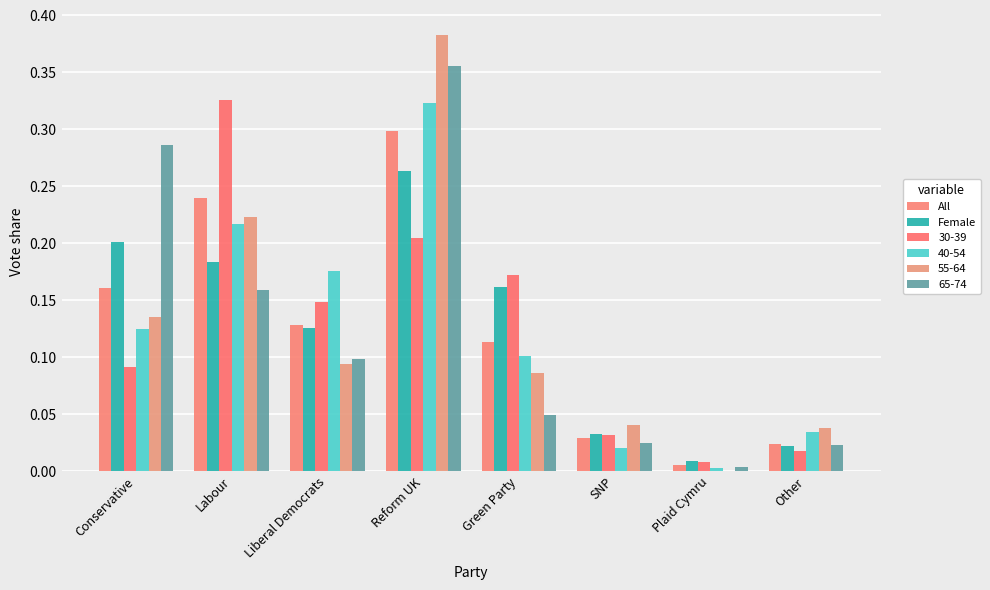

What is the sum of the Female values at Green Party and Liberal Democrats?

0.3